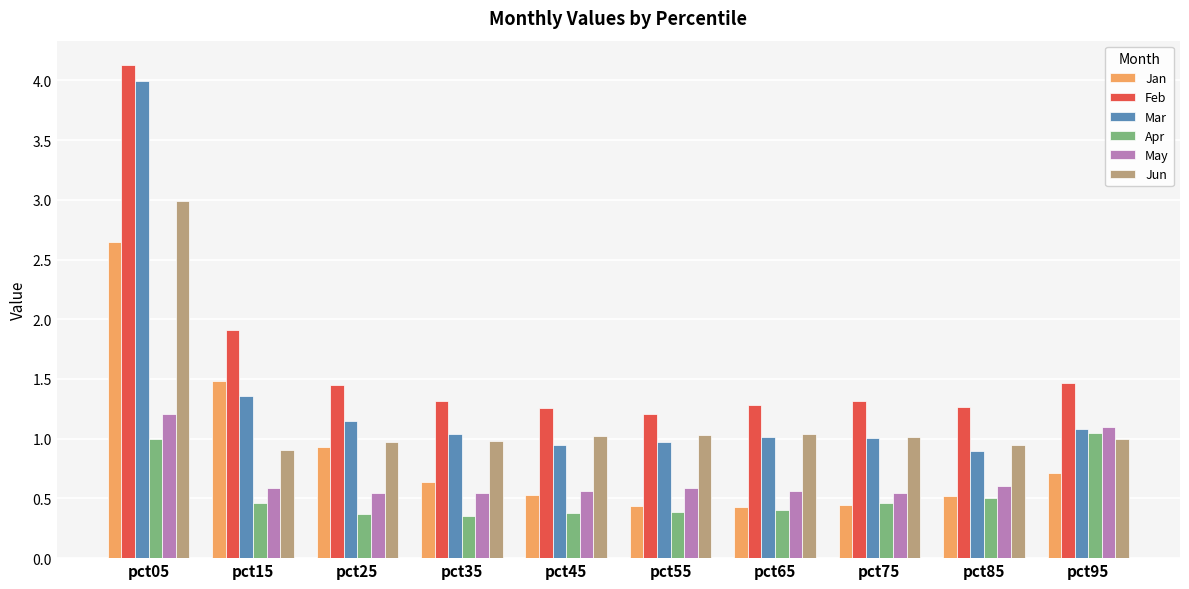

What is the sum of all Jan values?

8.8